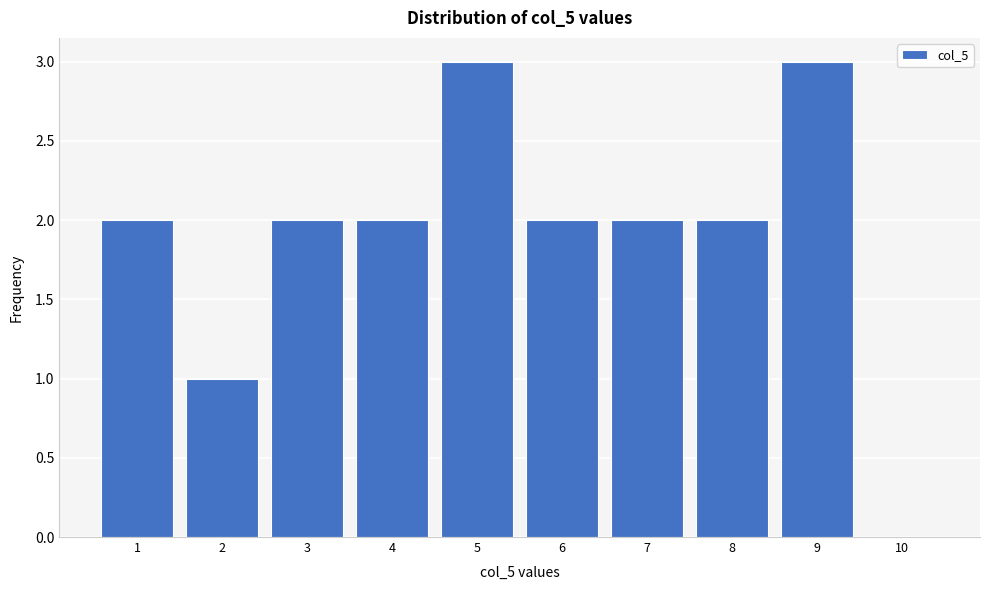

Reading right to left, extract all data points from this chart.

10=0	9=3	8=2	7=2	6=2	5=3	4=2	3=2	2=1	1=2